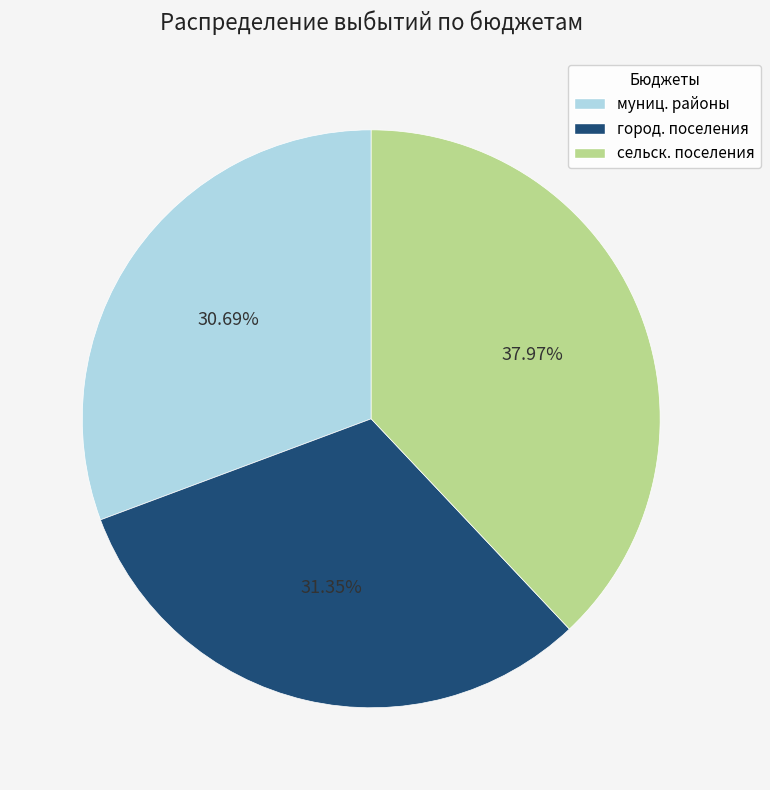

Which has a higher value, сельск. поселения or город. поселения?

сельск. поселения